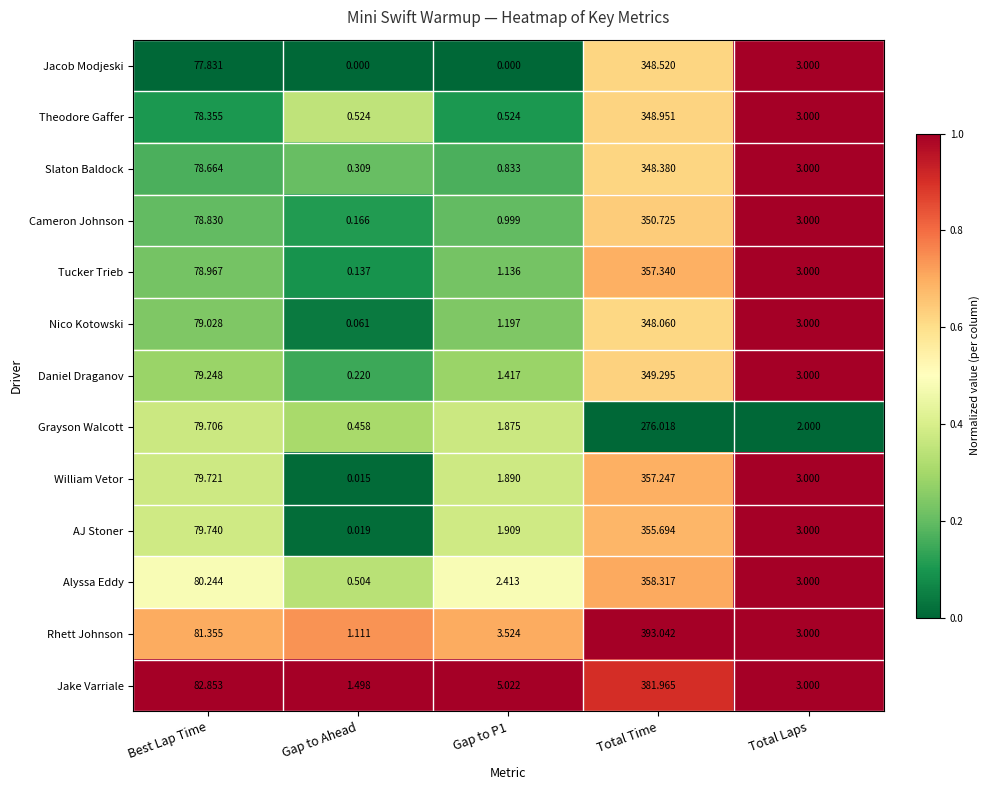

At how many categories does at least one series exceed 0?

5